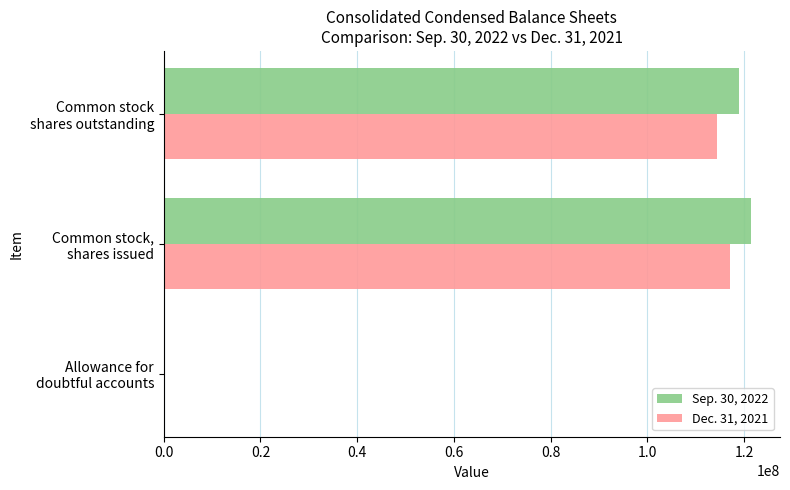

What is the greatest value displayed?

121357000